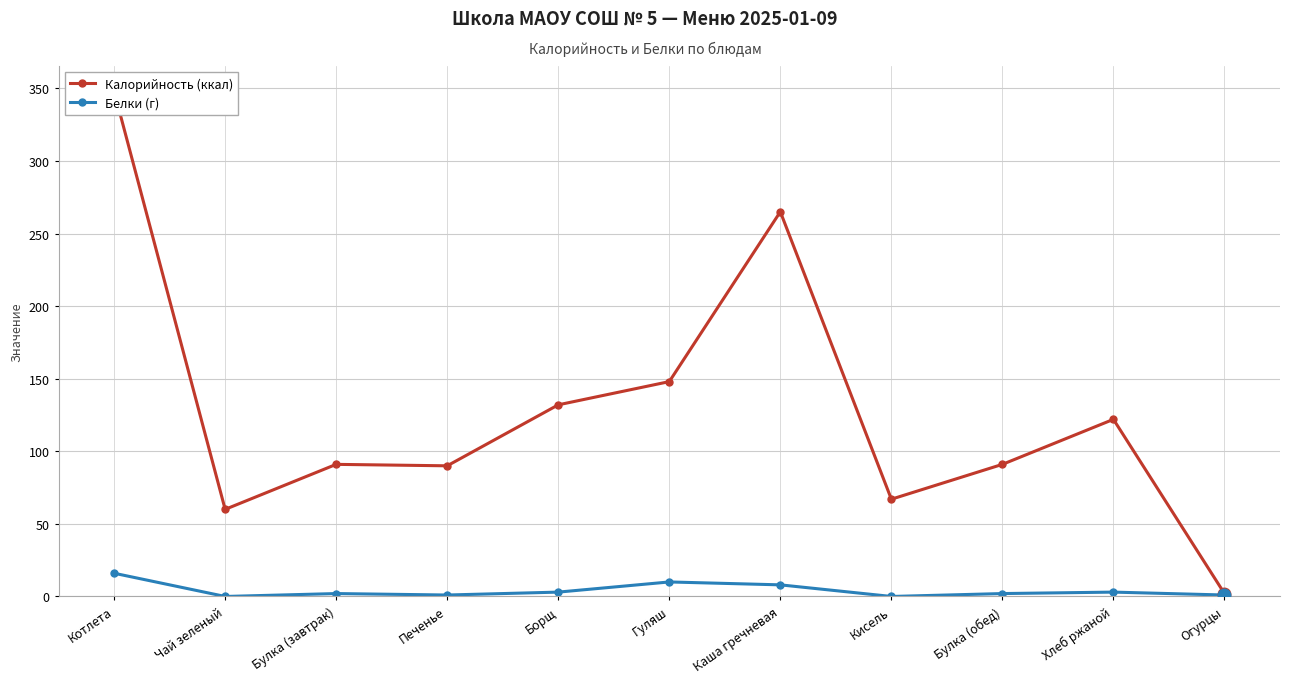

What is the label of the 7th point from the right?

Борщ